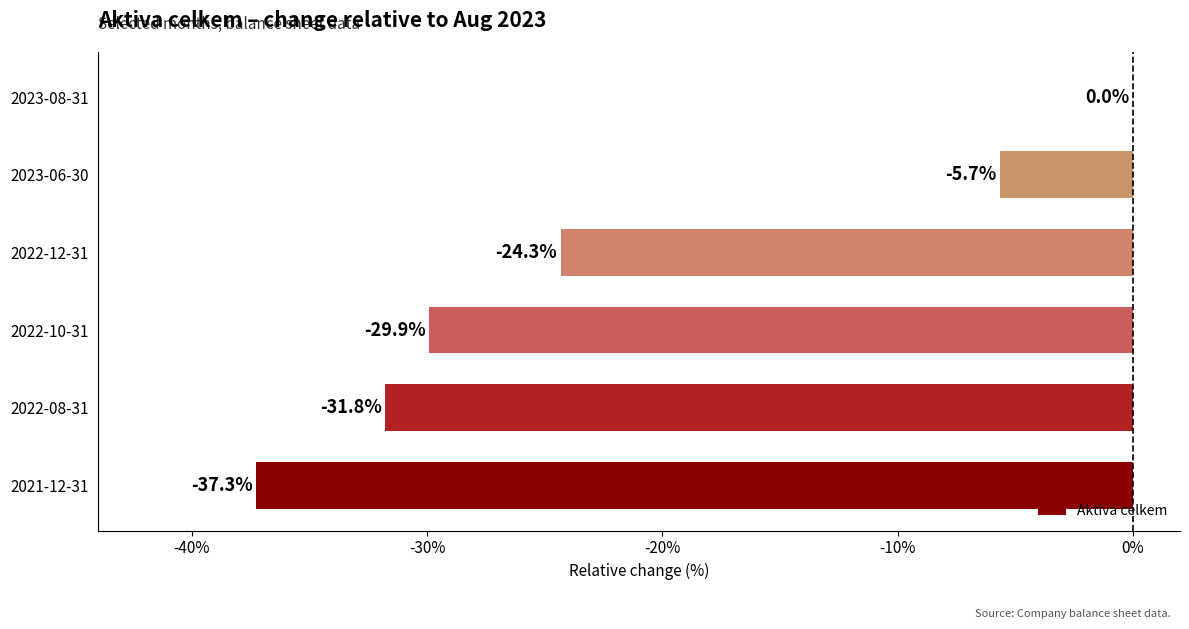

Reading bottom to top, transcribe all the data shown in this chart.

2021-12-31=-37.3	2022-08-31=-31.8	2022-10-31=-29.9	2022-12-31=-24.3	2023-06-30=-5.7	2023-08-31=0.0